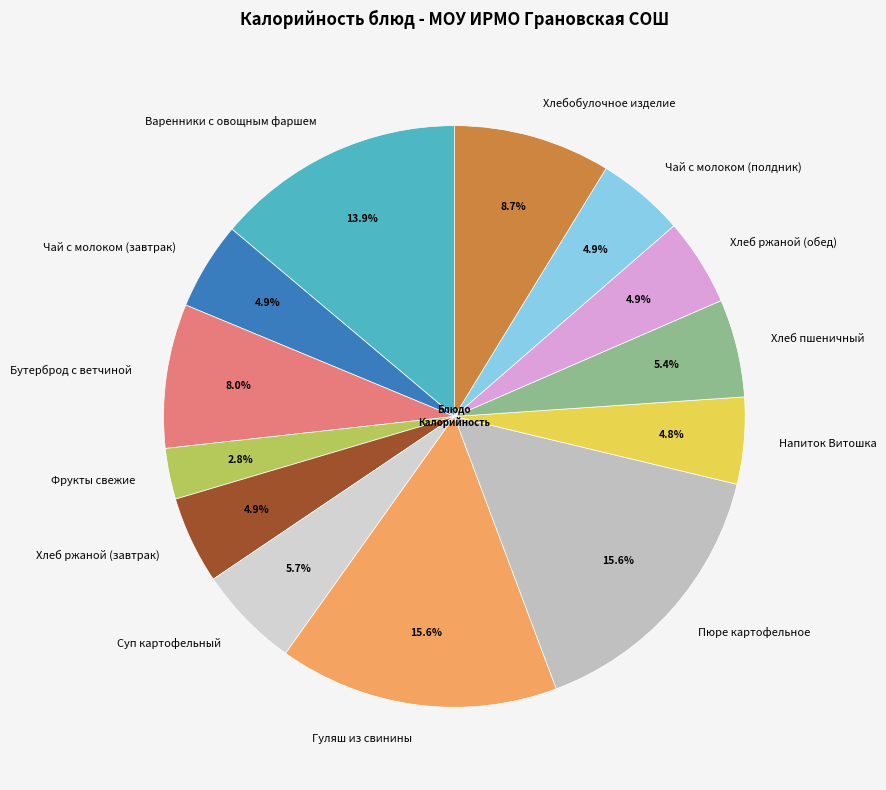

To the nearest percent, what is the average slice percentage?

8%